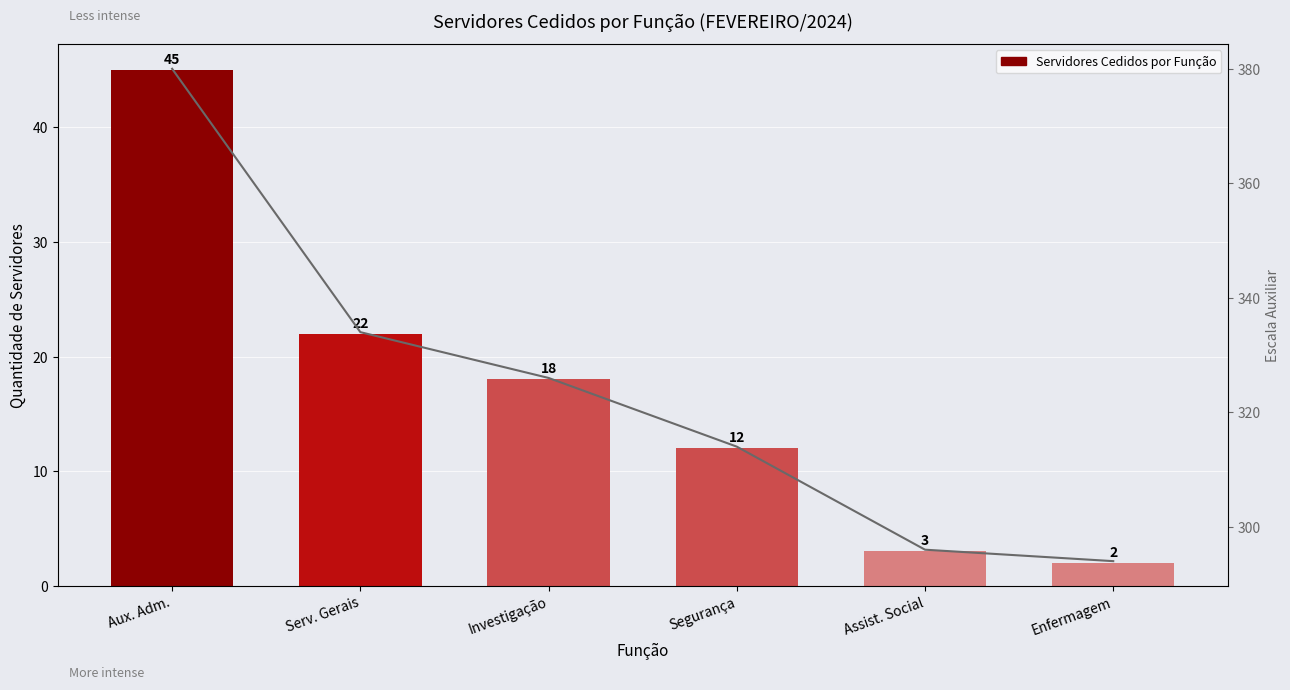

What is the change in value from Aux. Adm. to Segurança?

-33